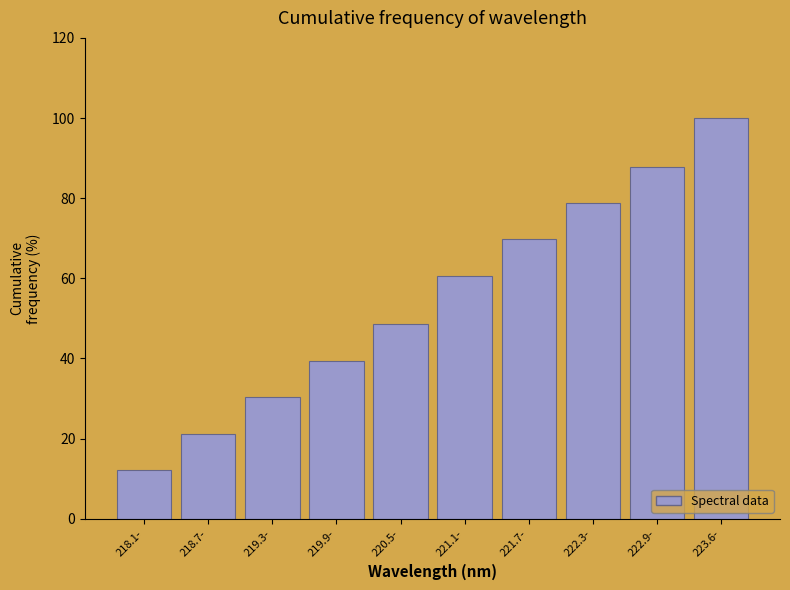

Reading right to left, list all the values displayed in this chart.

223.6-=100.0	222.9-=87.9	222.3-=78.8	221.7-=69.7	221.1-=60.6	220.5-=48.5	219.9-=39.4	219.3-=30.3	218.7-=21.2	218.1-=12.1